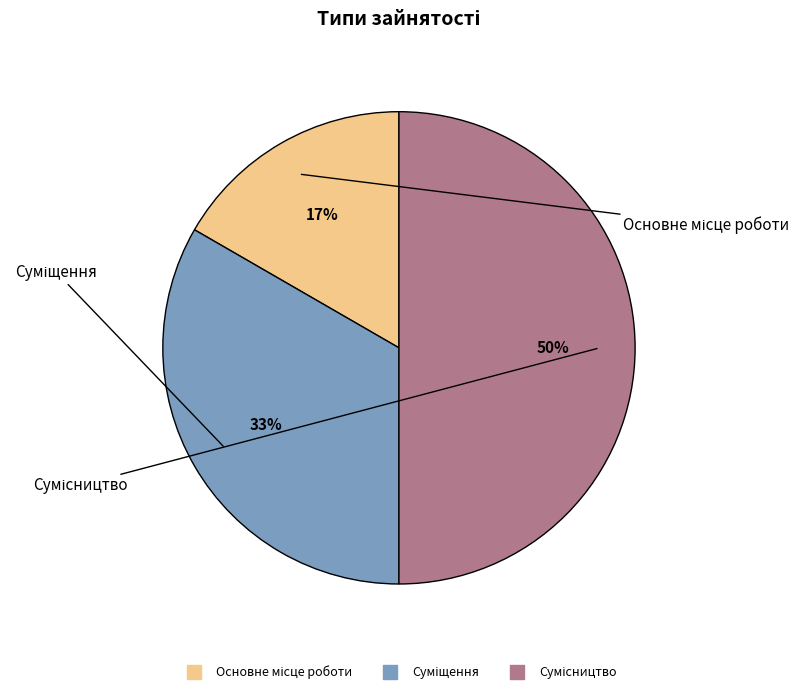

To the nearest percent, what is the difference between the largest and smallest slice percentages?

33%